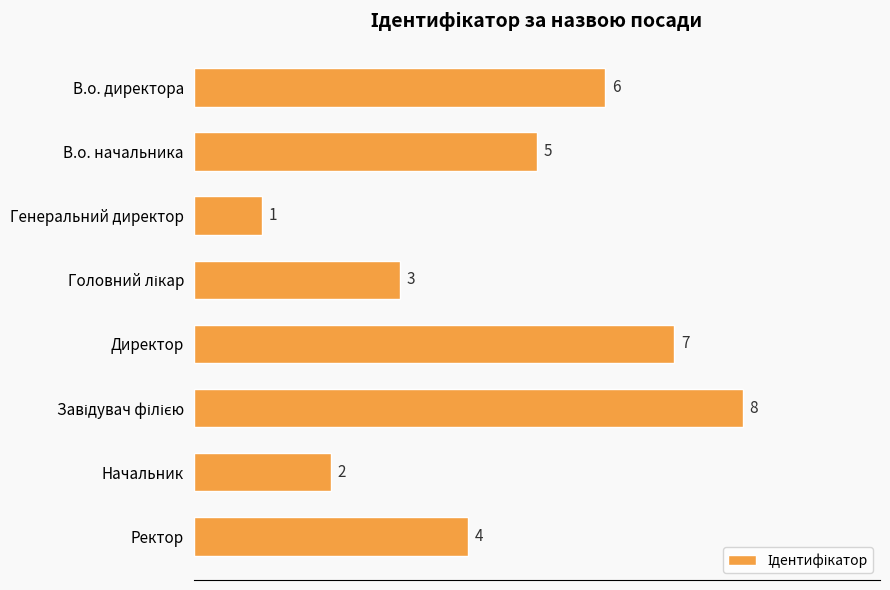

The chart shows a value of 8 at В.о. начальника. True or false?

False